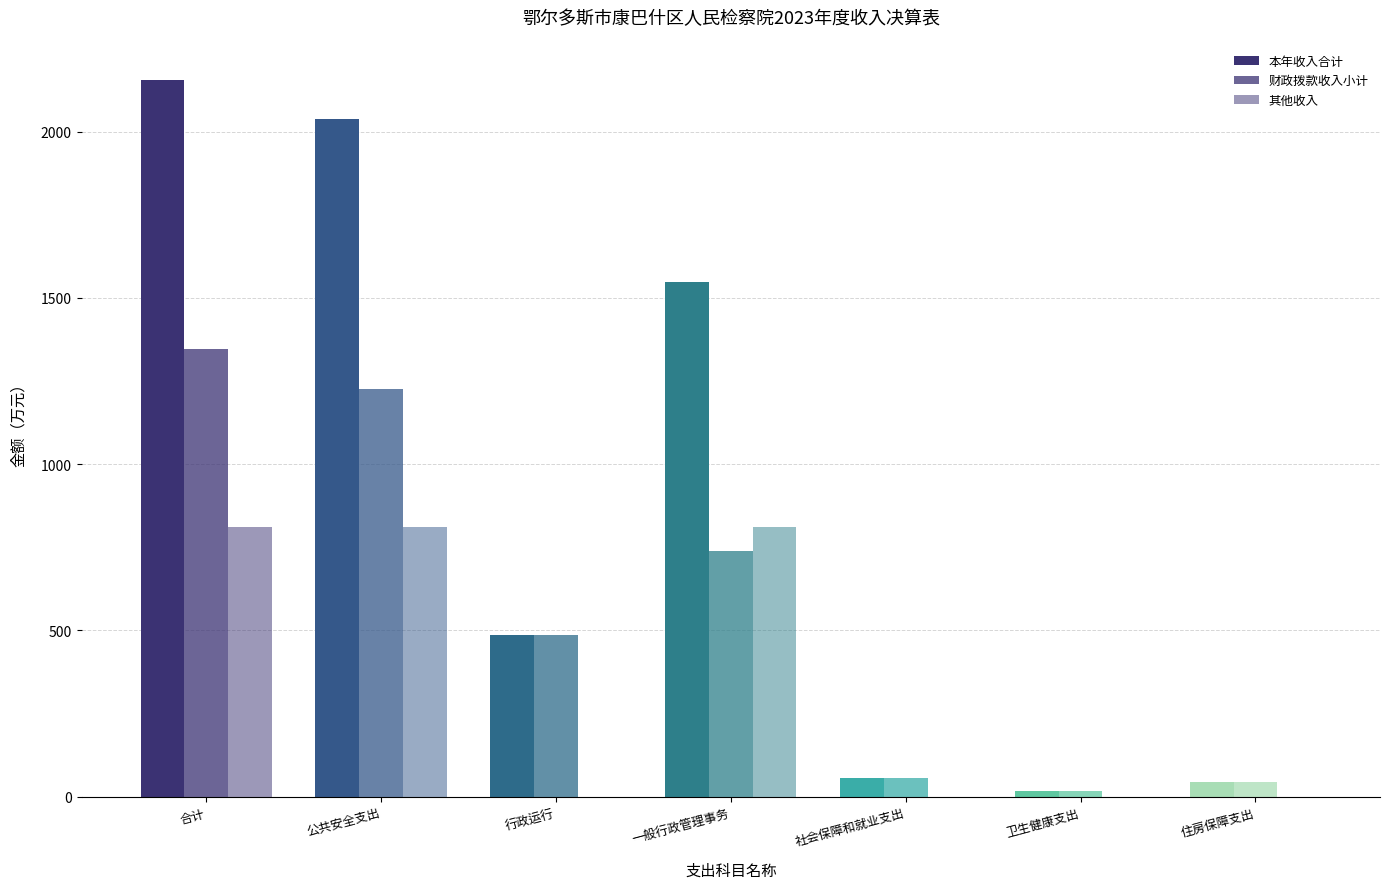

Are the bars grouped side by side (vs. stacked)?

Yes